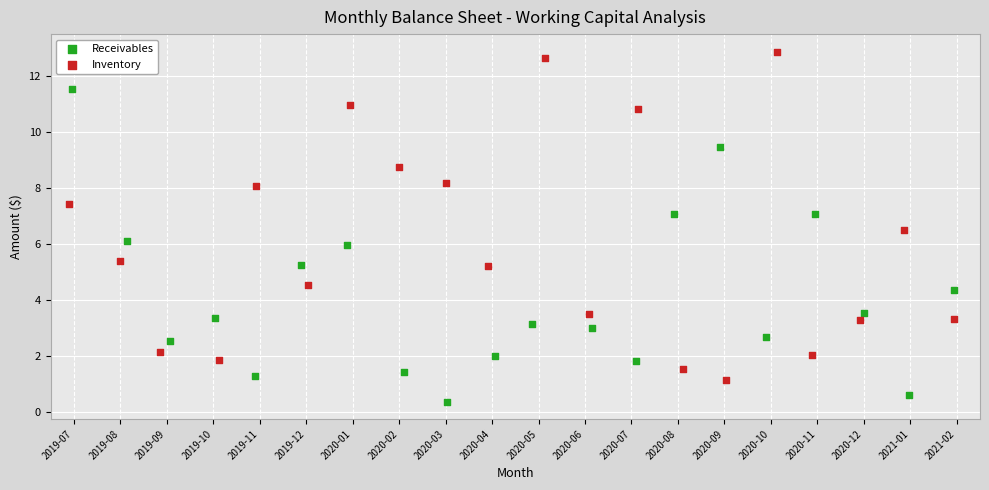

Which series has the largest Y range (max minus min)?

Inventory